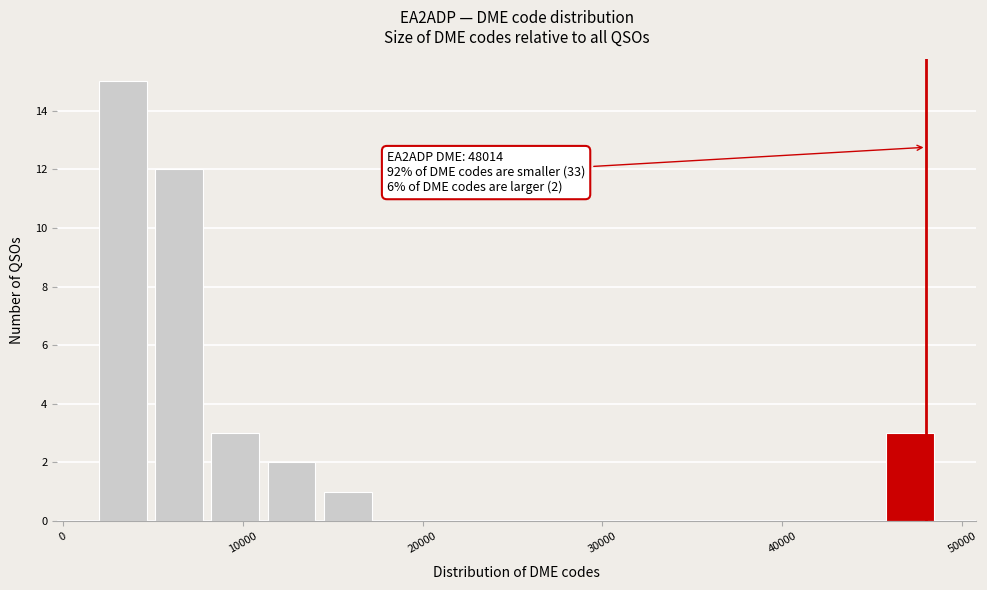

Read against the x-axis, roughly where is the centre of the tallest bar?

3000